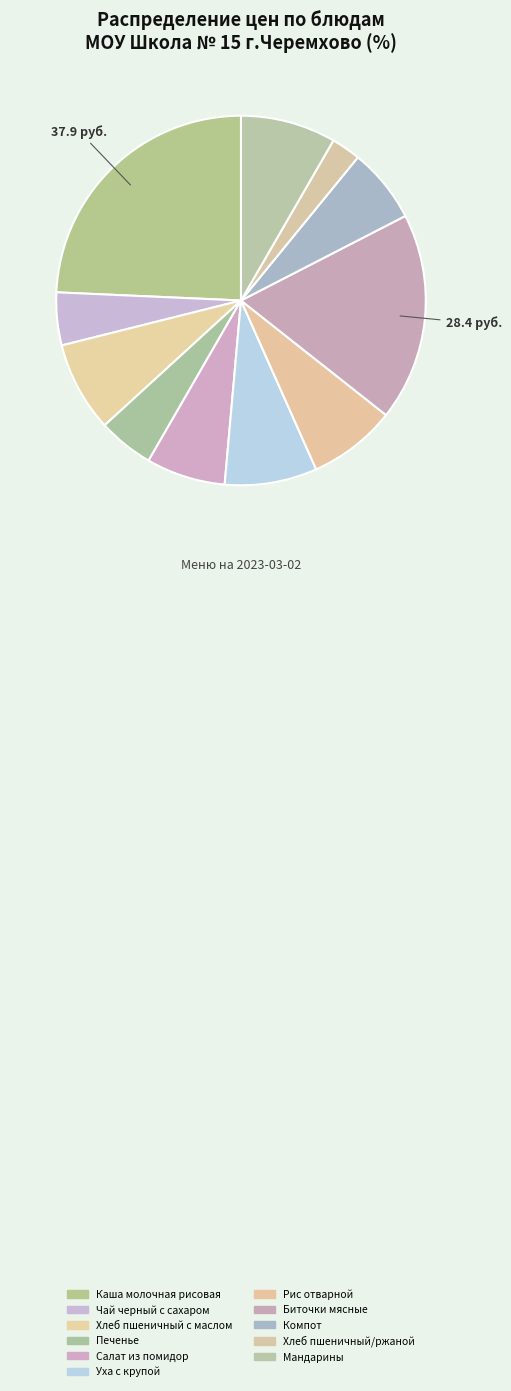

To the nearest percent, what is the difference between the Биточки мясные and Компот slice percentages?

12%